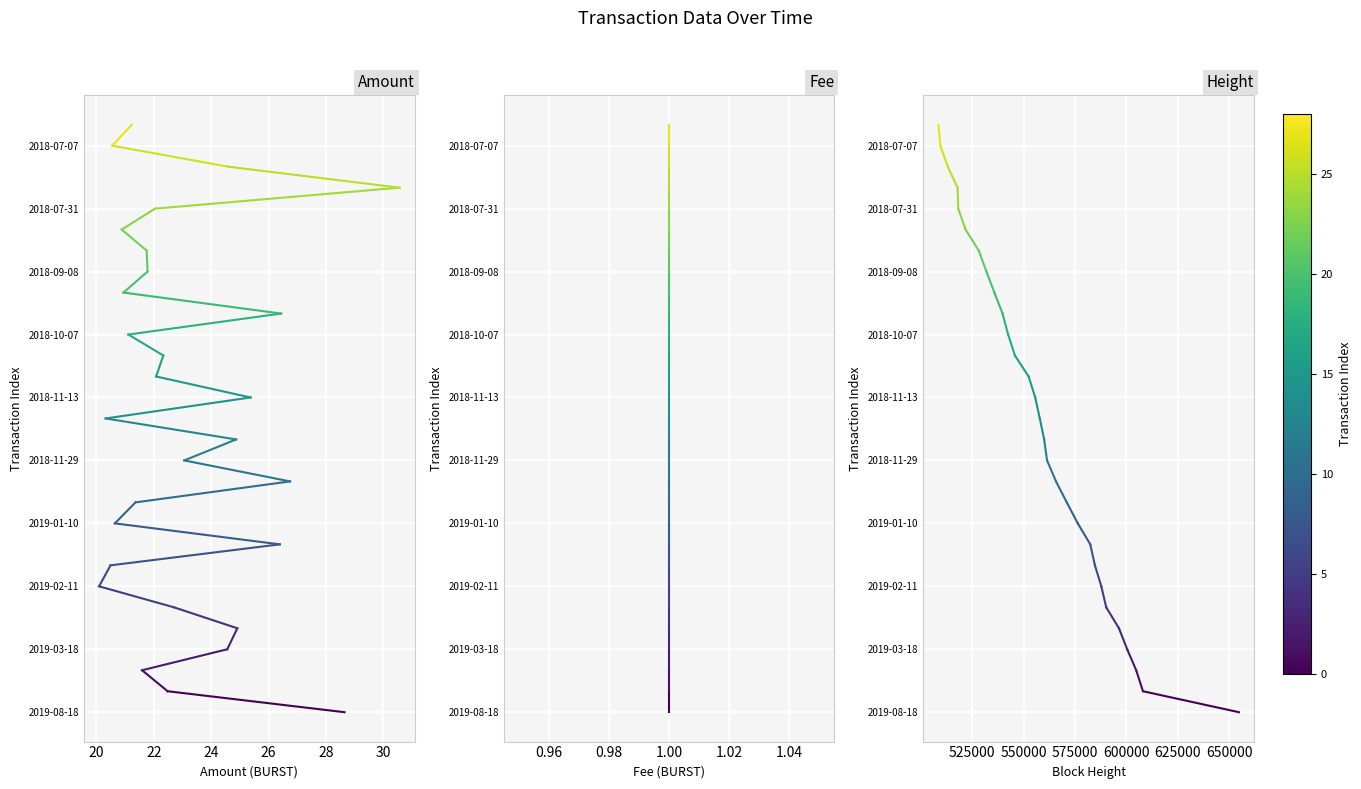

Which series changed the most between 18 and 20?

Amount